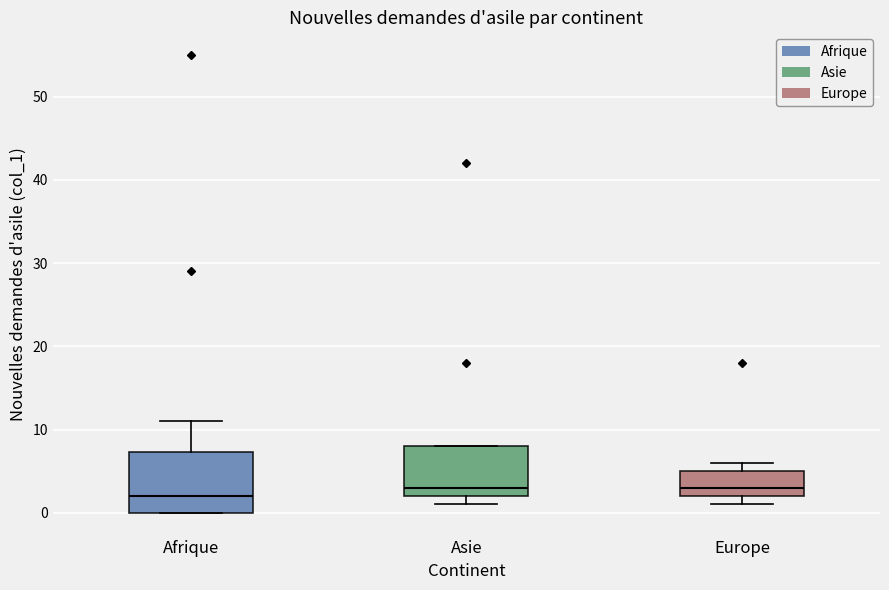

Reading left to right, transcribe this box plot: for each box, give where its median line is, the range the box spans, and where its two whiskers end, as read against the y-axis. The values are not printed on the chart, so give them approximately, as read against the axis.

Afrique: median 2, box 0 to 7, whiskers 0 to 11
Asie: median 3, box 2 to 8, whiskers 1 to 8
Europe: median 3, box 2 to 5, whiskers 1 to 6